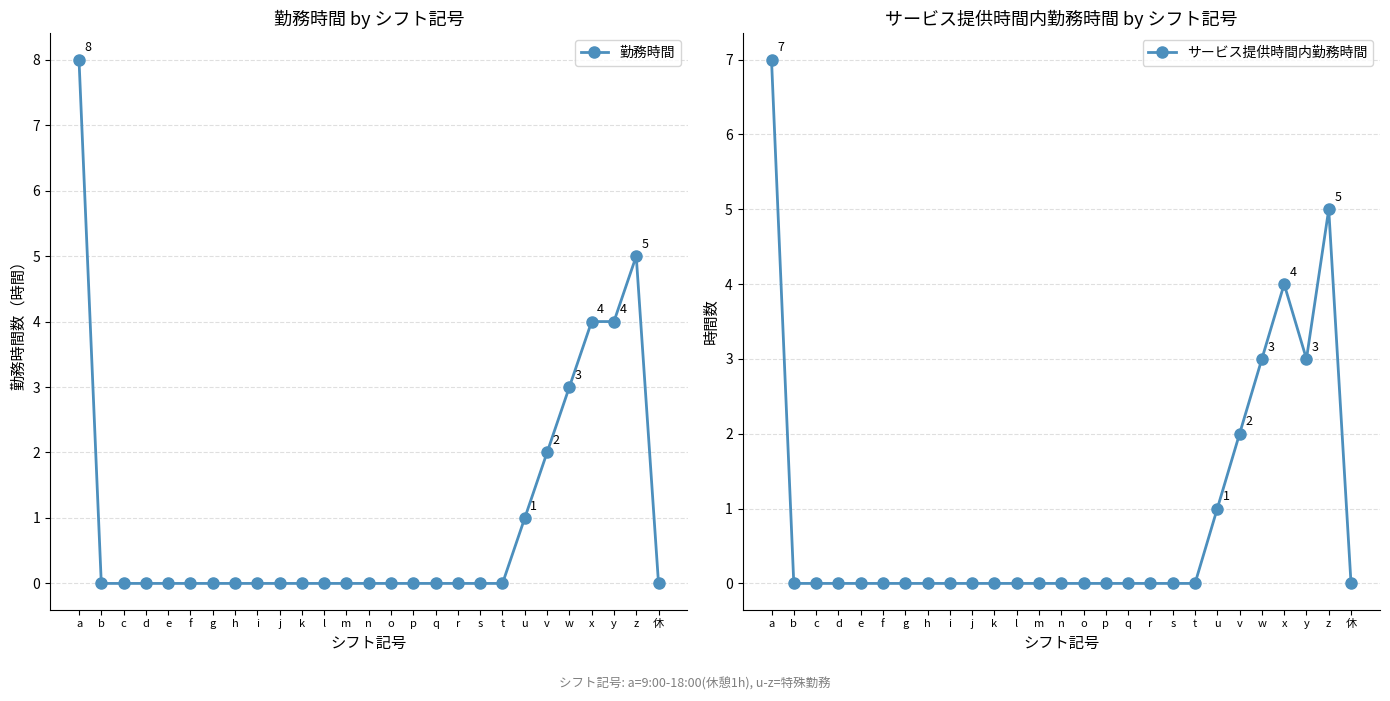

Which series has the largest range (max minus min)?

勤務時間